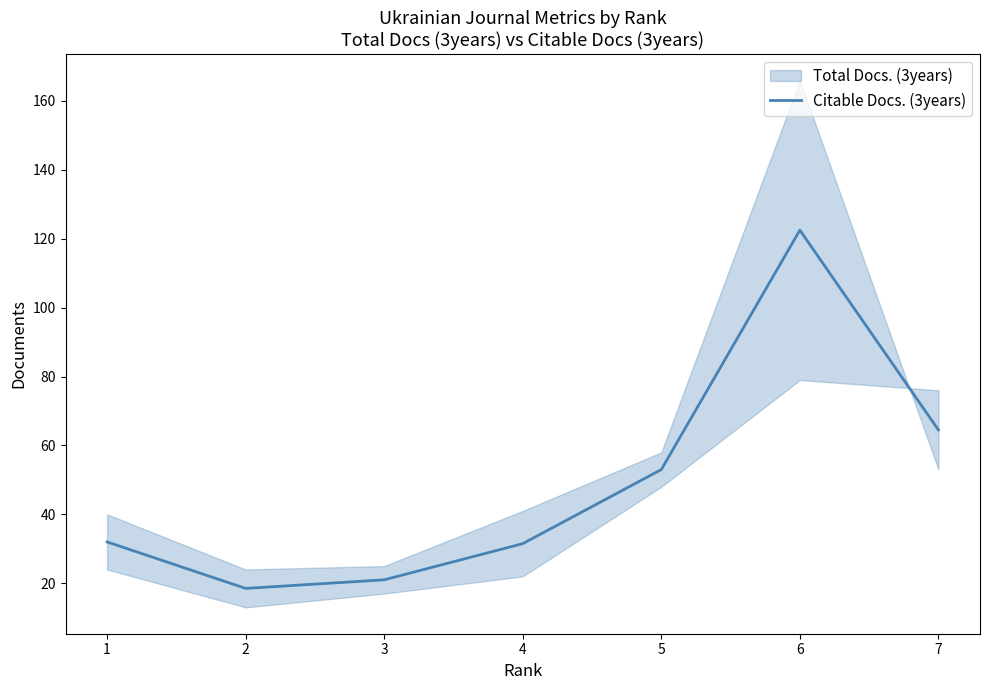

Reading left to right, list all the values displayed in this chart.

1=32.0	2=18.5	3=21.0	4=31.5	5=53.0	6=122.5	7=64.5